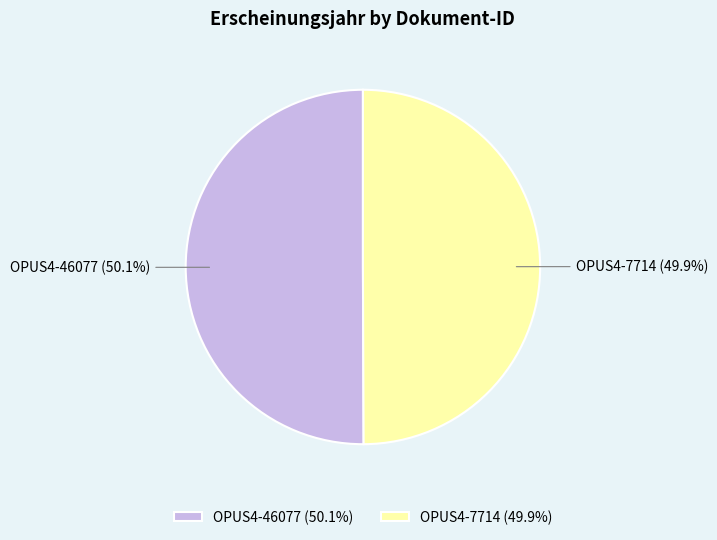

What is the total percentage of OPUS4-7714 and OPUS4-46077?

100.0%